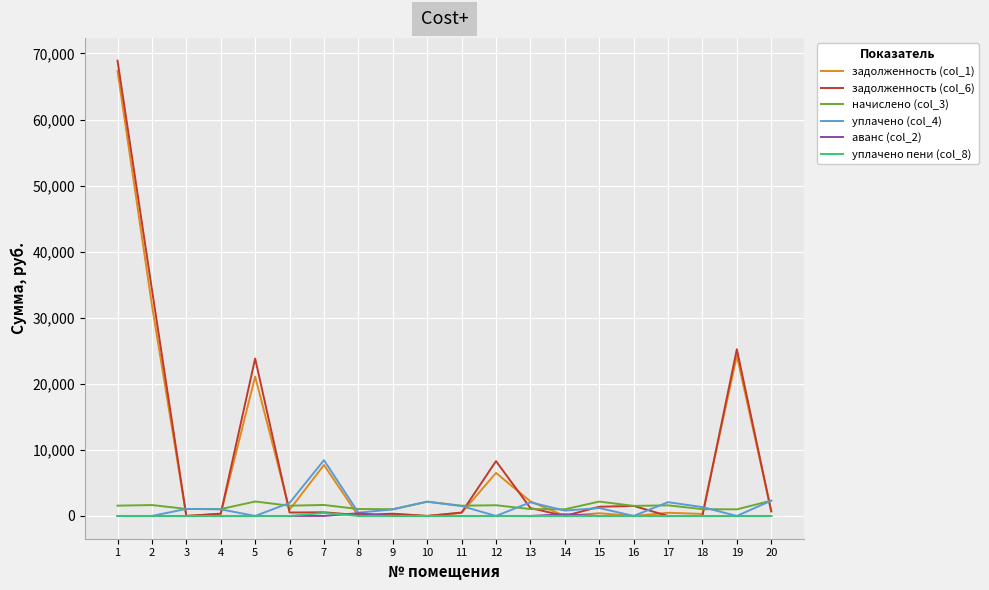

What is the sum of the задолженность (col_1) values at 5 and 11?

21575.3